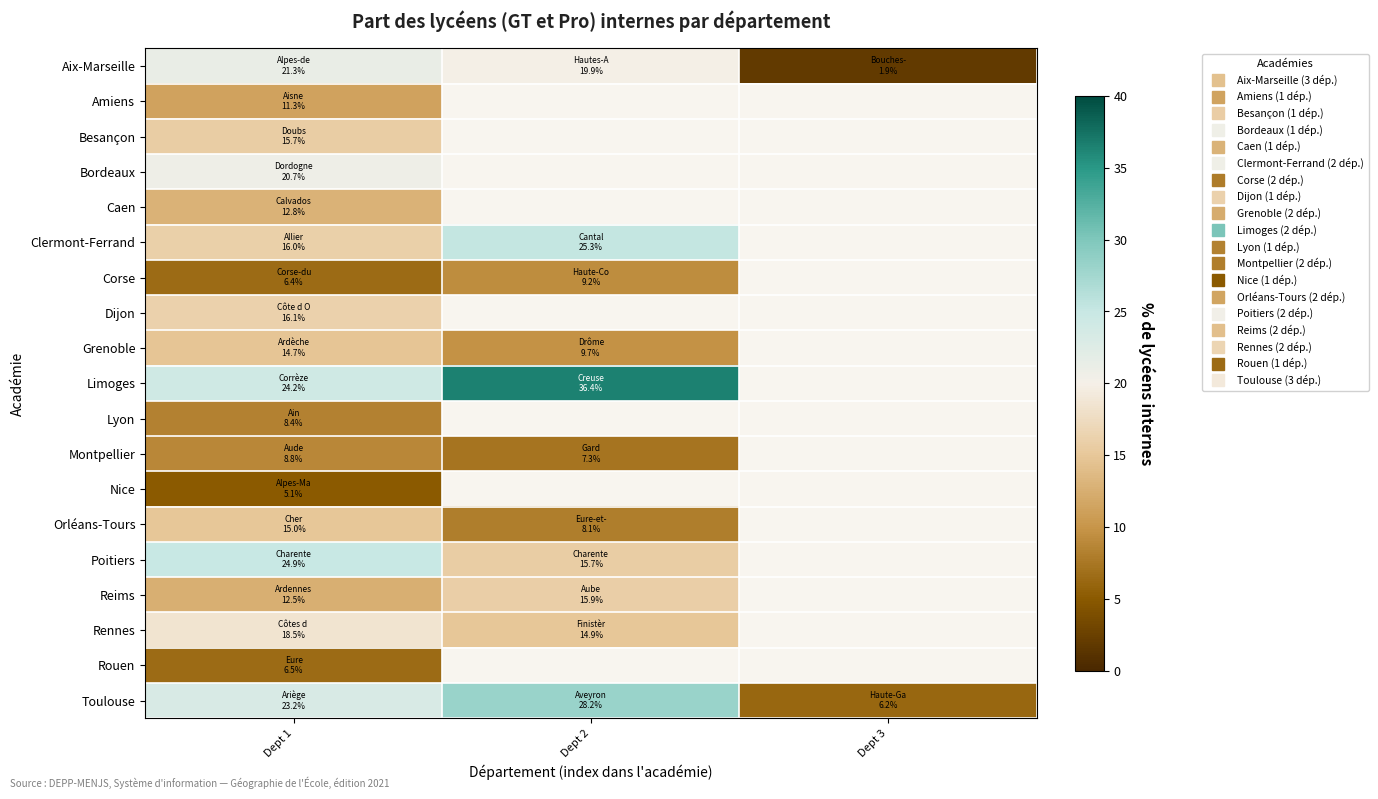

At which category is the sum across all series the highest?

Dept 1